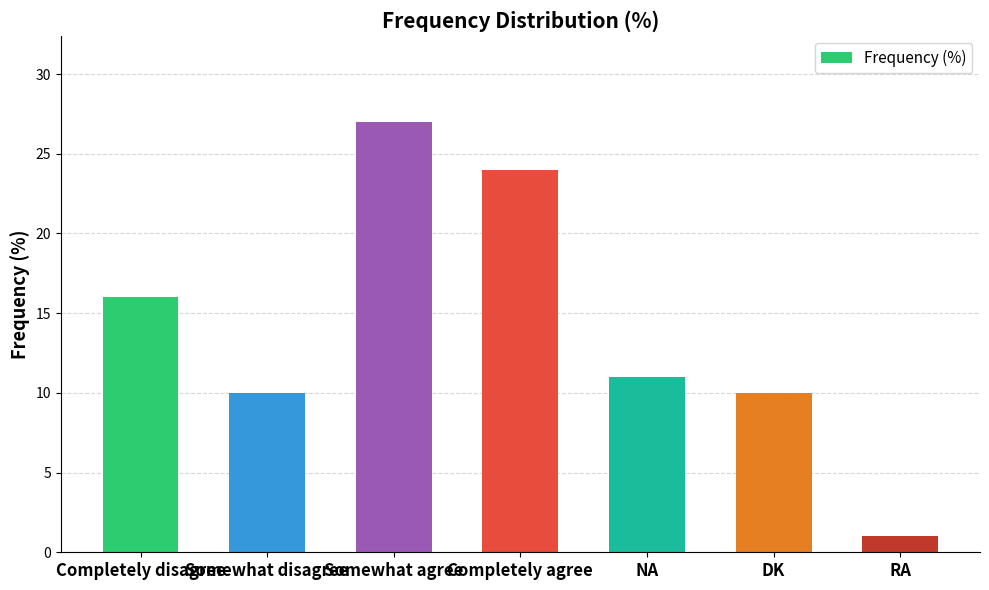

What is the smallest value displayed?

1